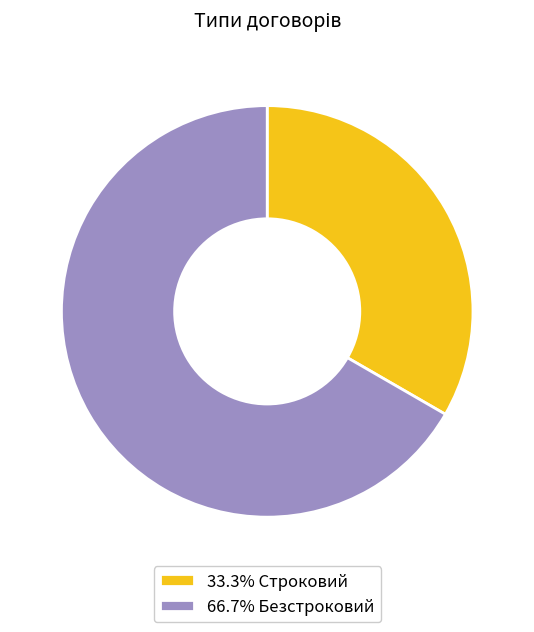

Count the number of slices in the pie.

2